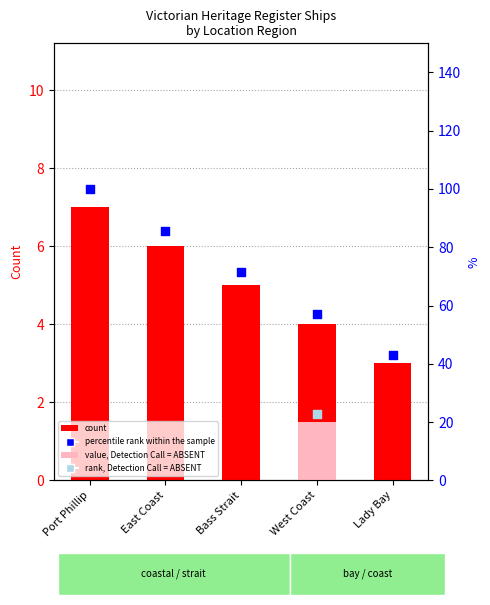

Which series reaches the minimum Y coordinate?

Count